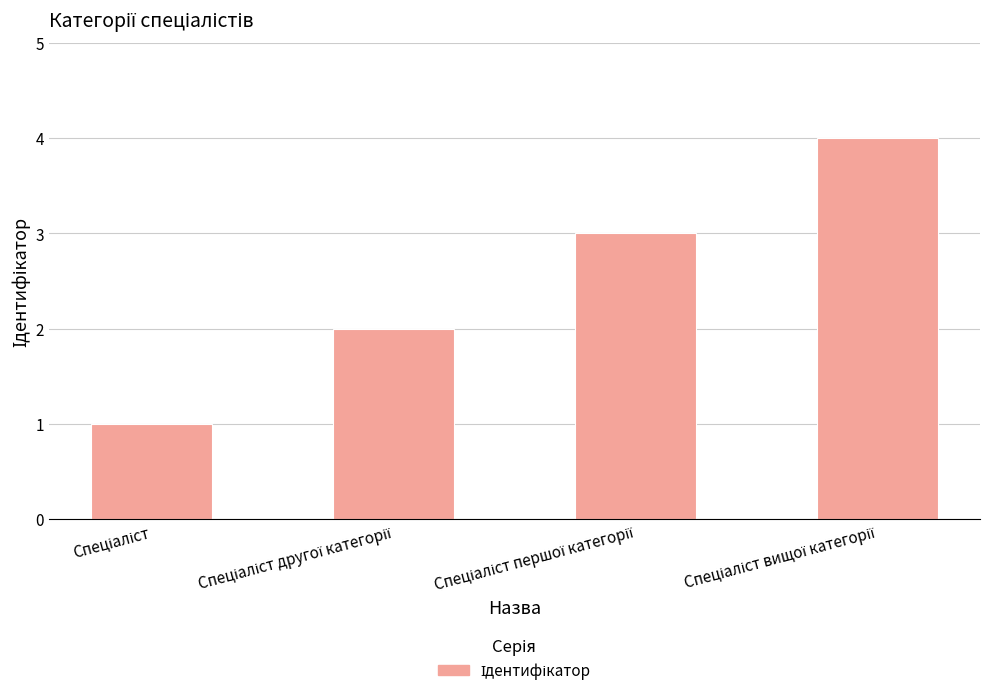

What is the sum of all values?

10